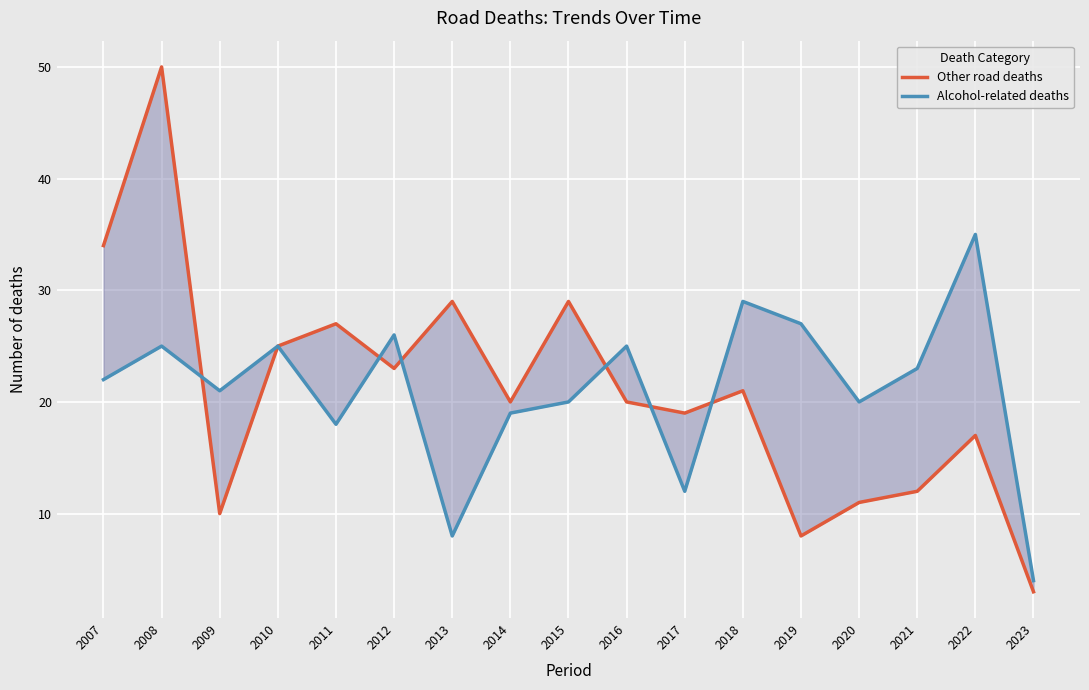

What is the maximum value shown in the chart?

50